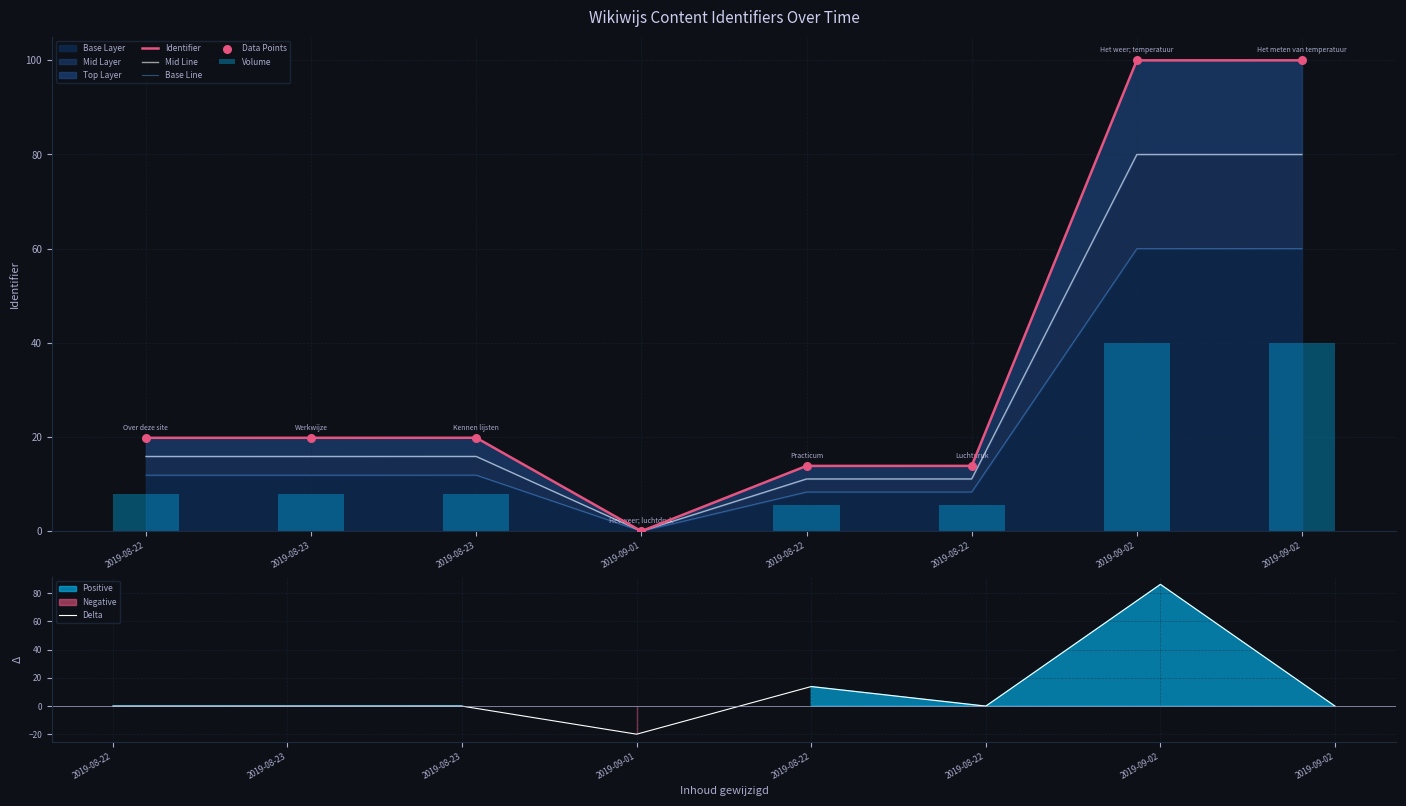

Which series reaches the minimum Y coordinate?

Delta